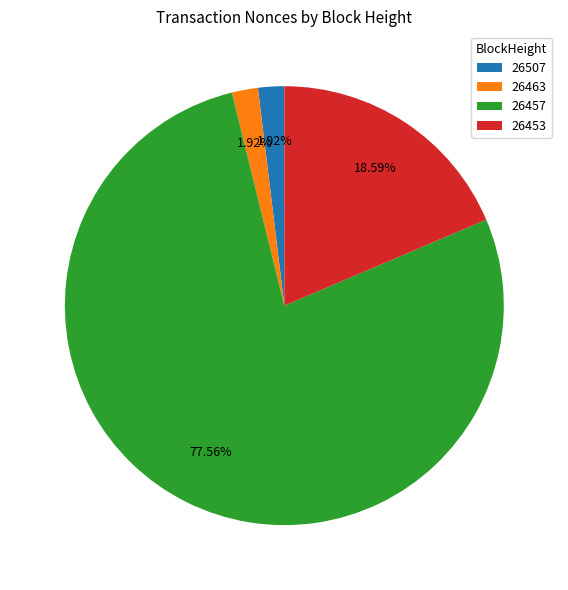

Does 26453 represent more than half of the total?

No